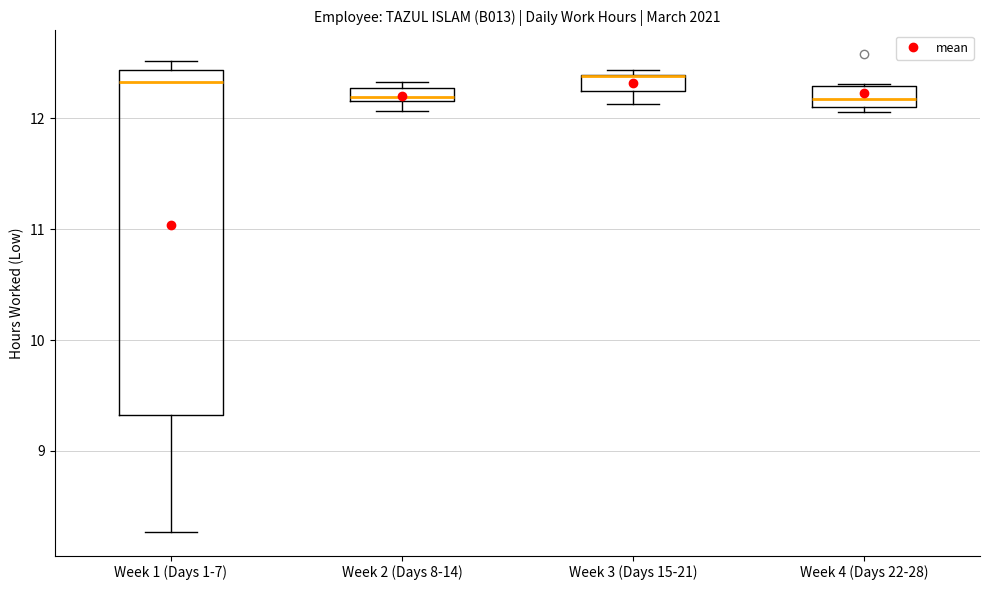

Where is the lower edge of the box for Week 1 (Days 1-7) on the y-axis? The values are not printed on the chart, so give them approximately, as read against the axis.

9.3